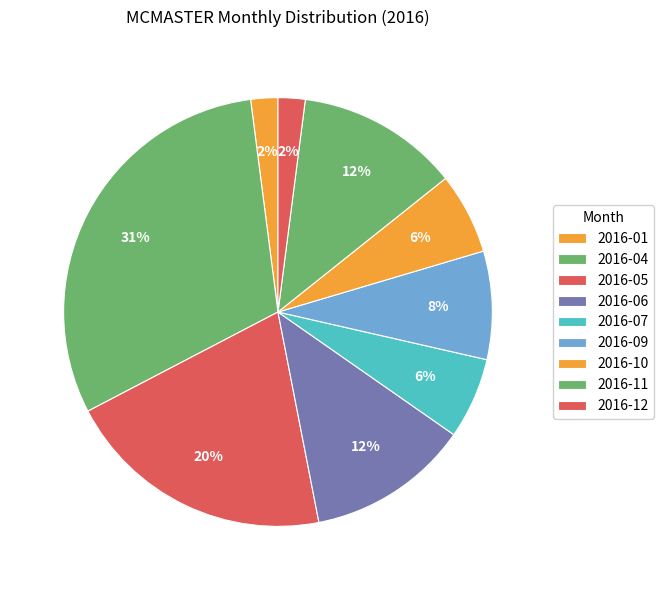

Which slice is the largest?

2016-04